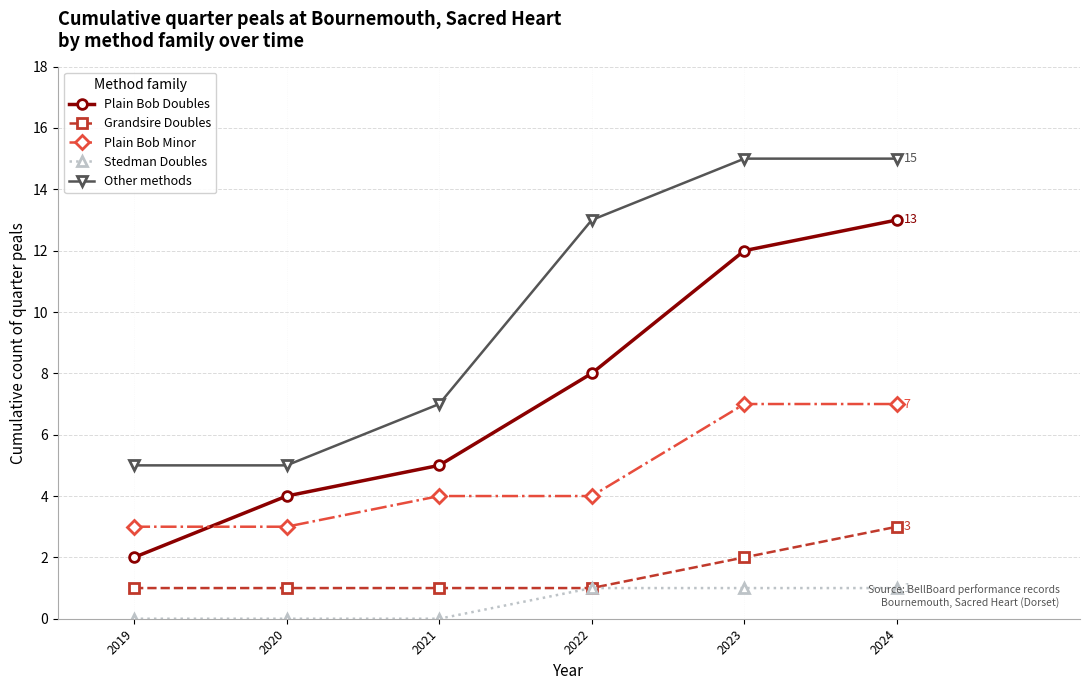

True or false: Plain Bob Doubles and Grandsire Doubles intersect in this chart.

False